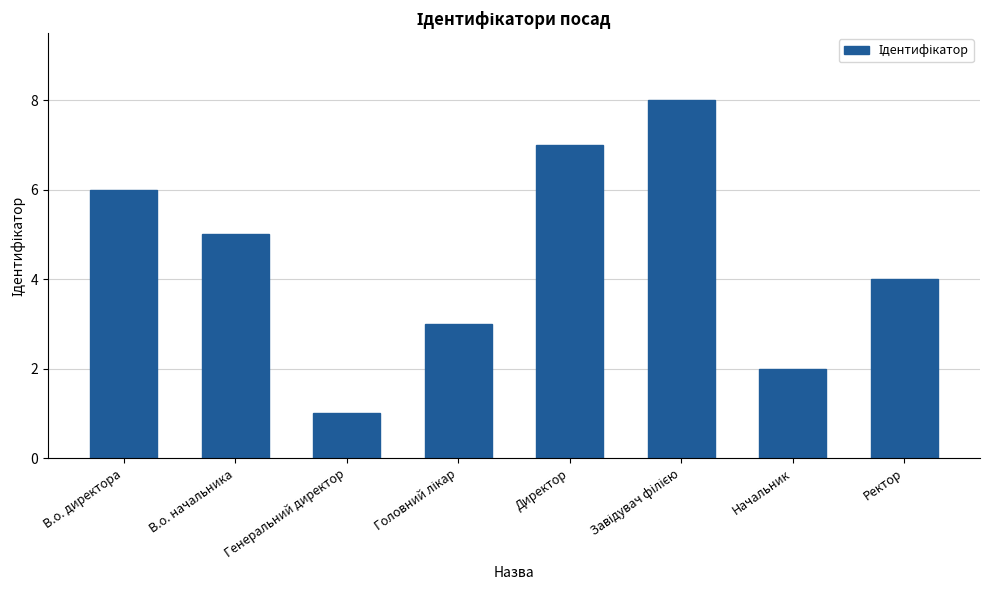

Which has a higher value, Директор or Начальник?

Директор